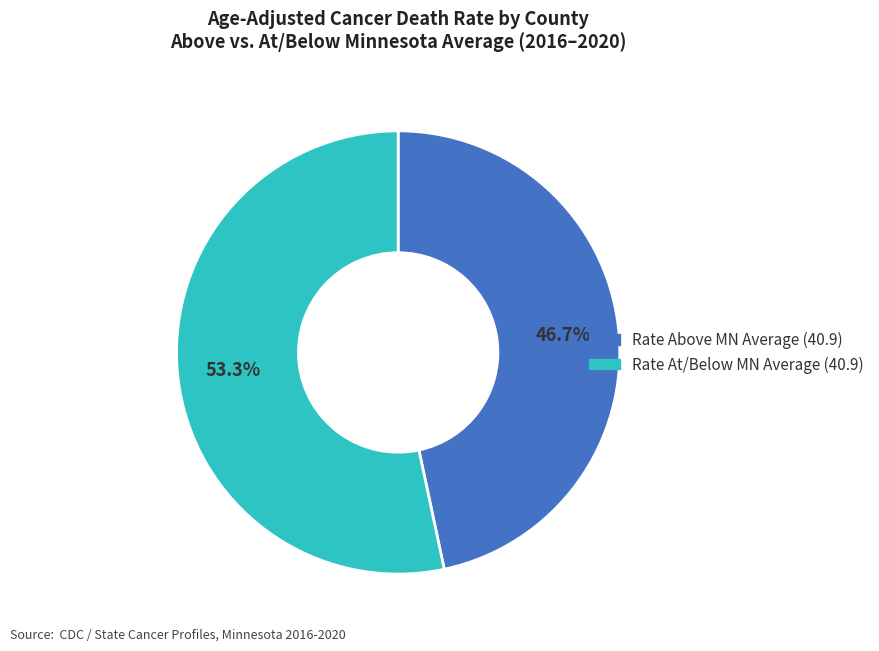

Is there a majority slice in this chart?

Yes